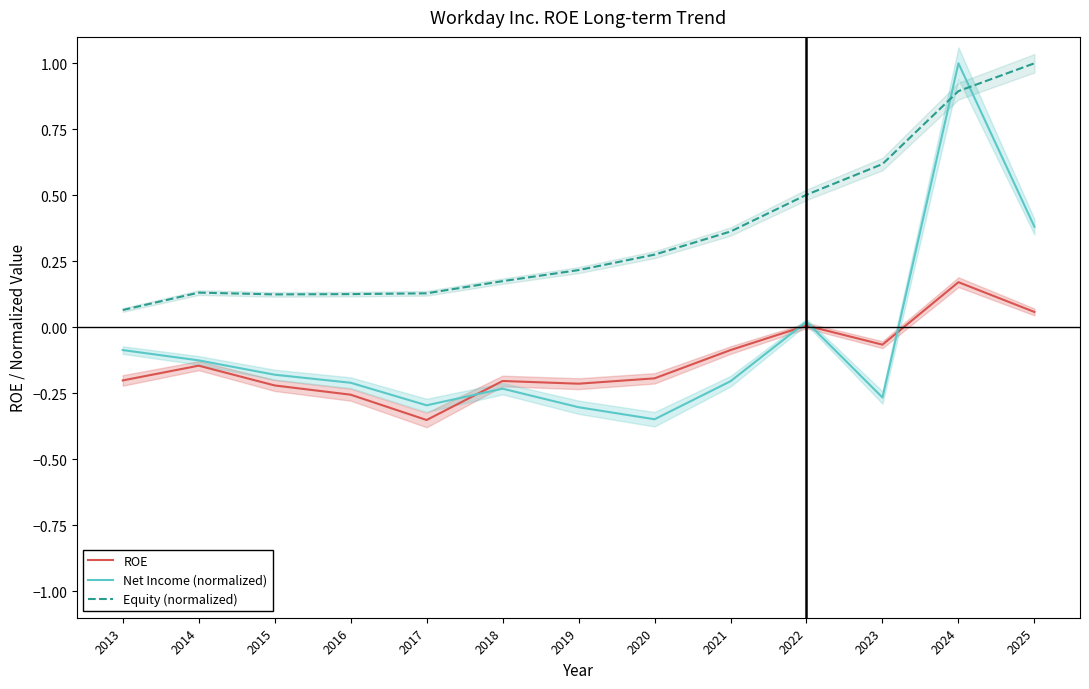

Reading right to left, extract all data points from this chart.

ROE: 2025=0.1	2024=0.2	2023=-0.1	2022=0.0	2021=-0.1	2020=-0.2	2019=-0.2	2018=-0.2	2017=-0.4	2016=-0.3	2015=-0.2	2014=-0.1	2013=-0.2
Net Income (normalized): 2025=0.4	2024=1.0	2023=-0.3	2022=0.0	2021=-0.2	2020=-0.3	2019=-0.3	2018=-0.2	2017=-0.3	2016=-0.2	2015=-0.2	2014=-0.1	2013=-0.1
Equity (normalized): 2025=1.0	2024=0.9	2023=0.6	2022=0.5	2021=0.4	2020=0.3	2019=0.2	2018=0.2	2017=0.1	2016=0.1	2015=0.1	2014=0.1	2013=0.1